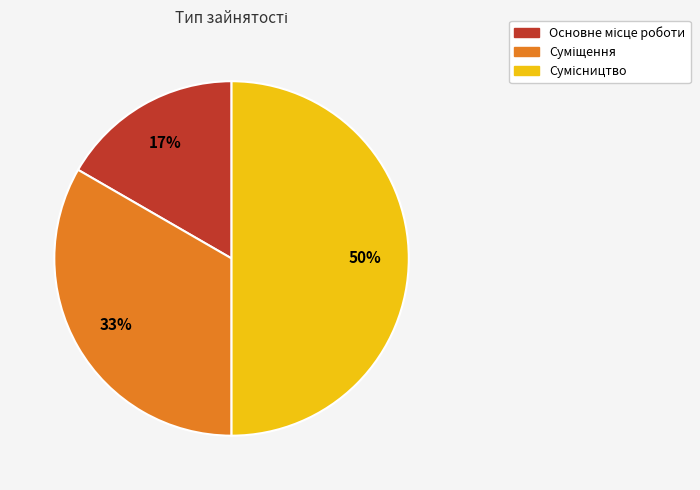

To the nearest percent, what is the difference between the largest and smallest slice percentages?

33%